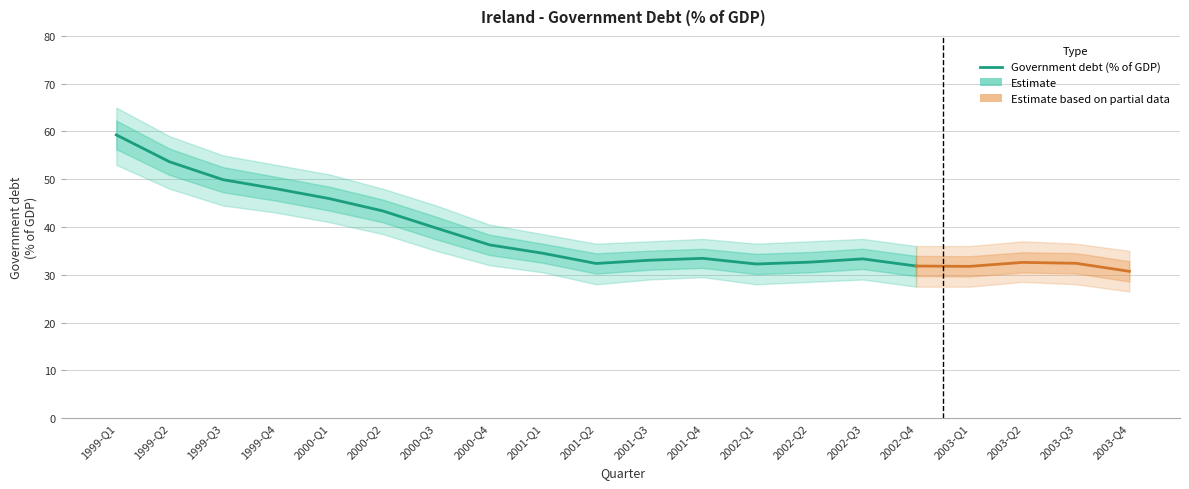

What is the label of the 7th point from the left?

2000-Q3